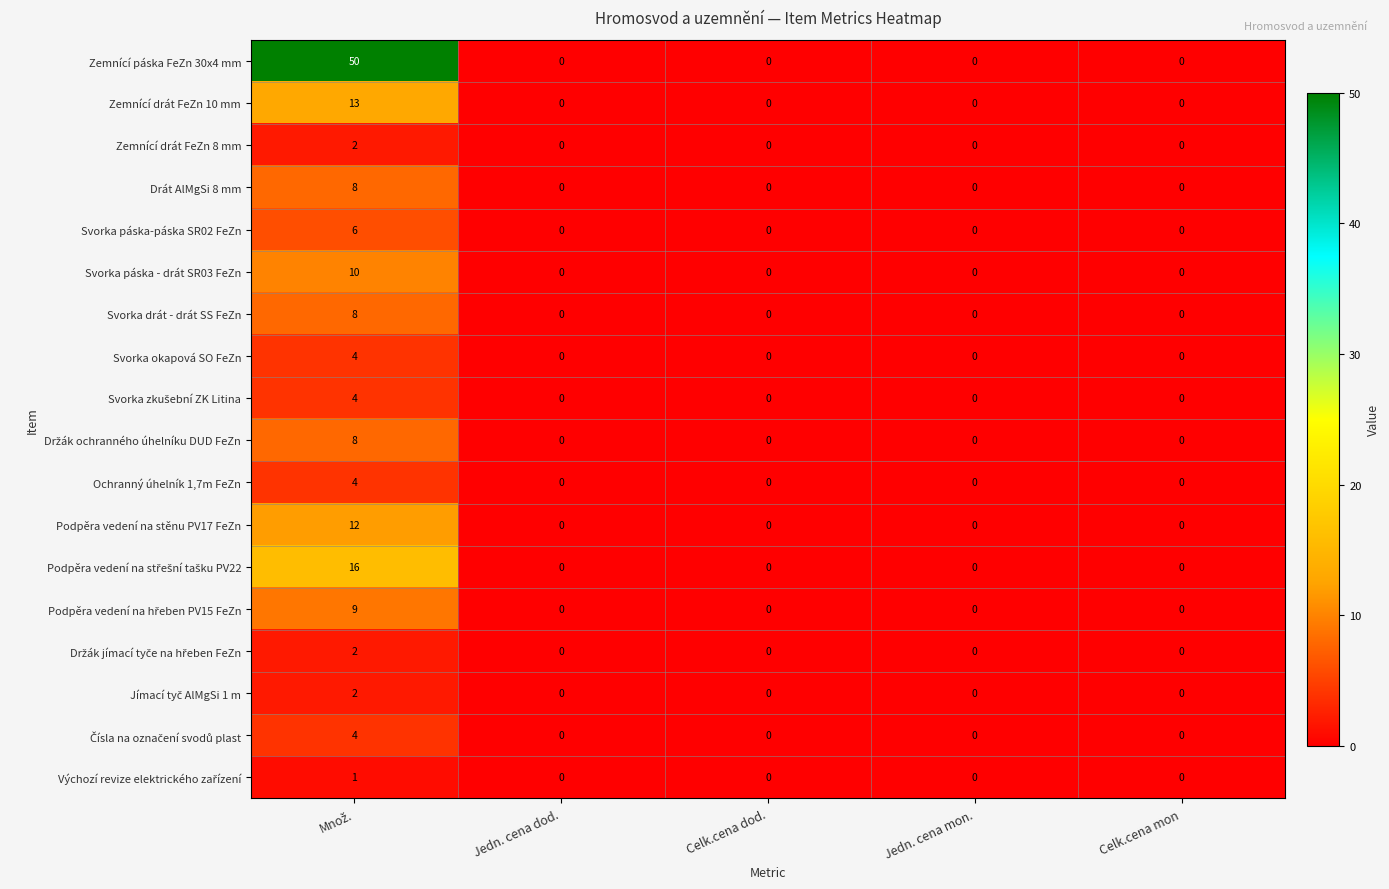

What is the maximum value for Podpěra vedení na stěnu PV17 FeZn?

12